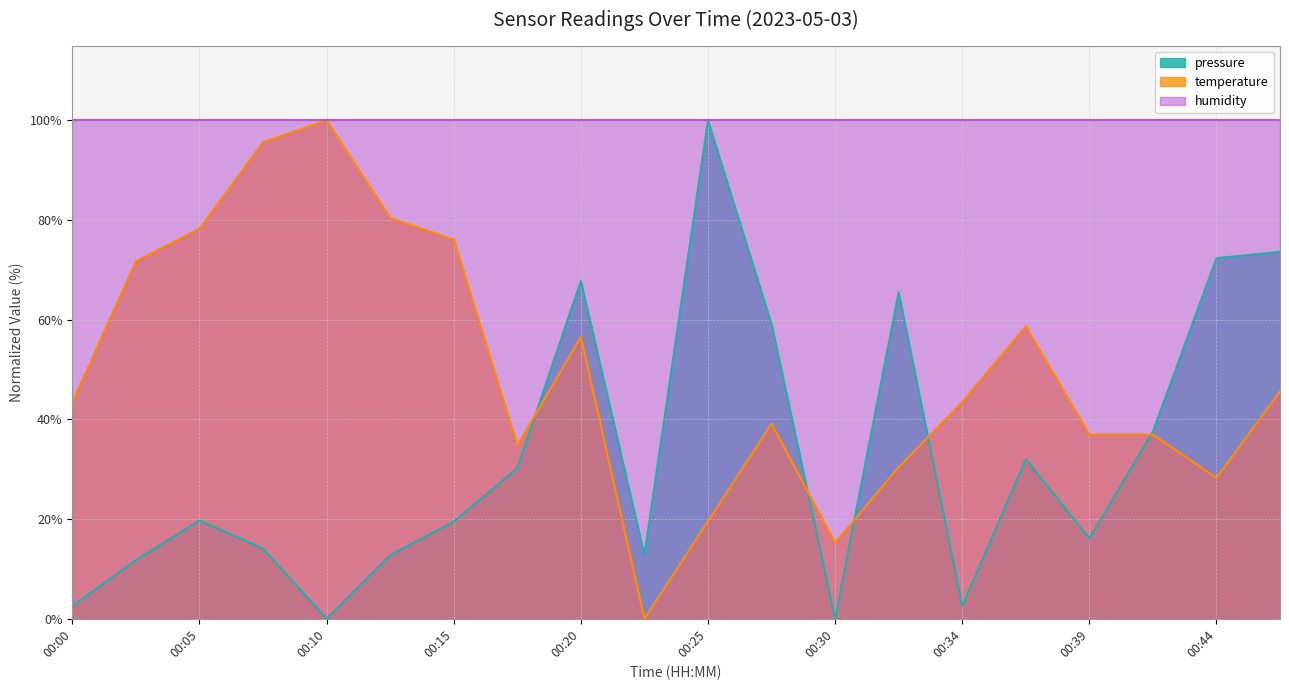

What is the greatest value displayed?

100.0